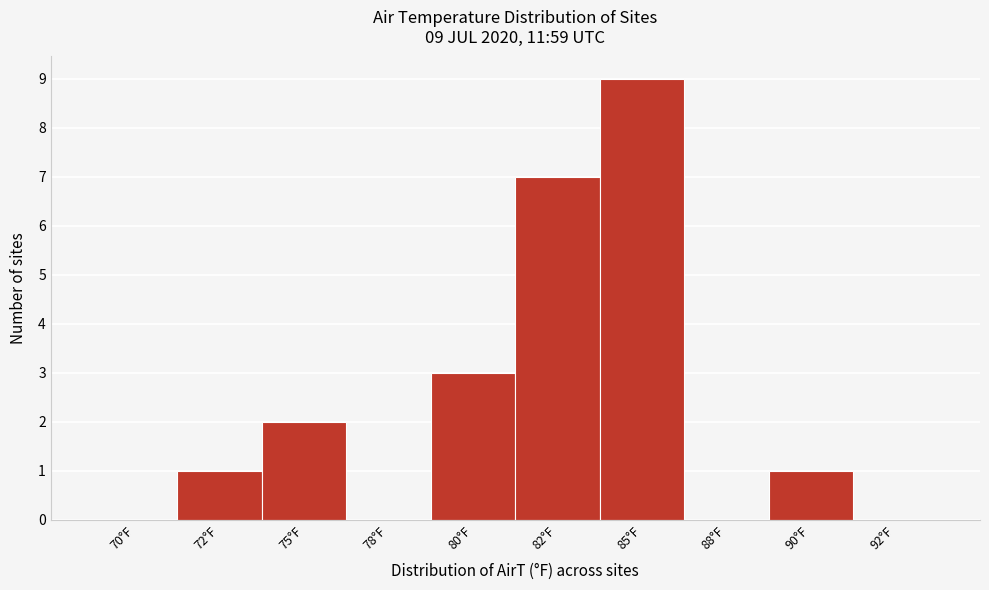

Reading left to right, what are all the values shown in this chart?

70°F=0	72°F=1	75°F=2	78°F=0	80°F=3	82°F=7	85°F=9	88°F=0	90°F=1	92°F=0